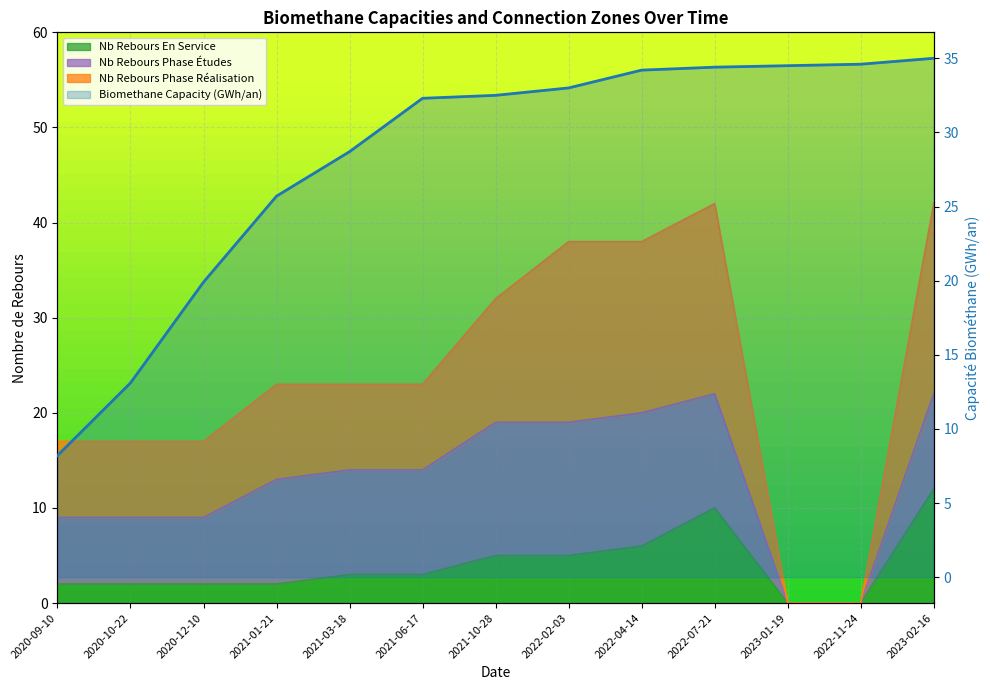

Which series changed the most between 2020-12-10 and 2022-02-03?

nombre_de_rebours_en_phase_realisation_valides